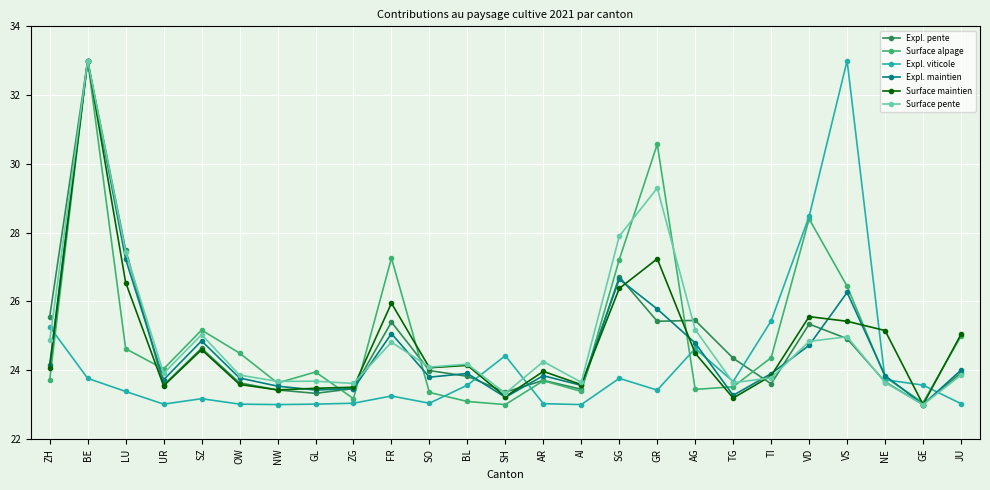

Between which two adjacent categories do Expl. viticole and Surface pente first intersect?

ZH and BE